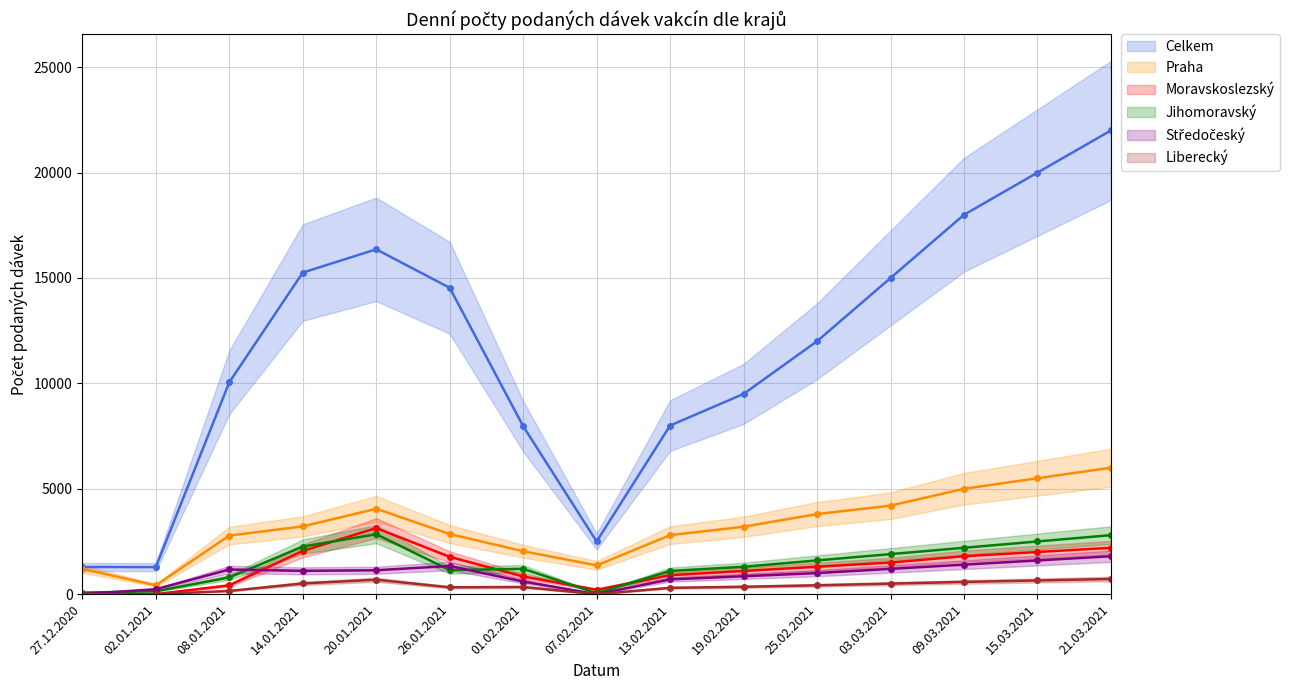

True or false: Středočeský and Praha cross at least once.

False